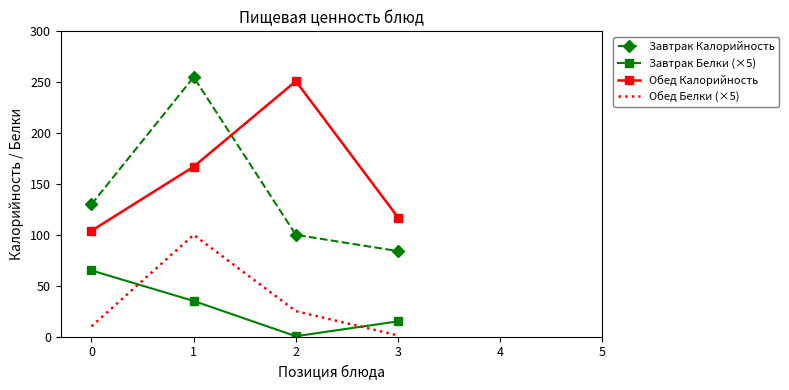

How many categories are shown in the chart?

4